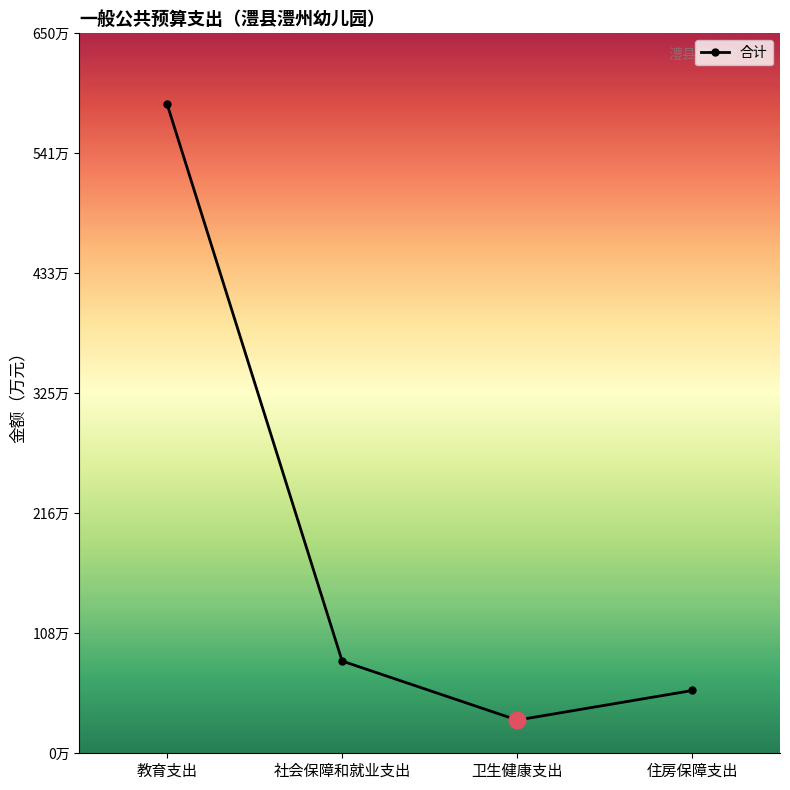

Is this an area chart (filled region under the line)?

Yes